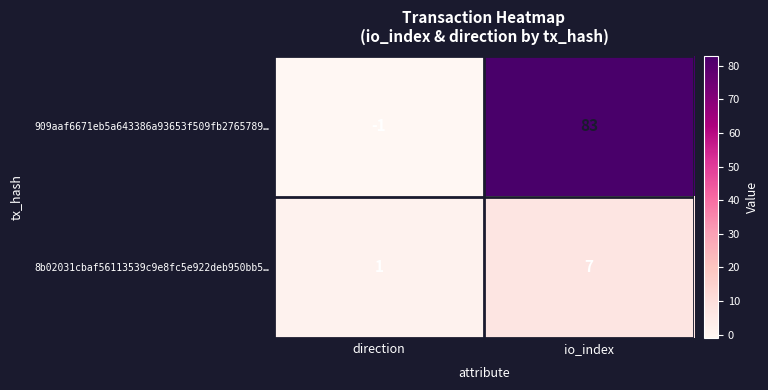

The 8b02031cbaf56113539c9e8fc5e922deb950bb5… series shows 7 at io_index. True or false?

True